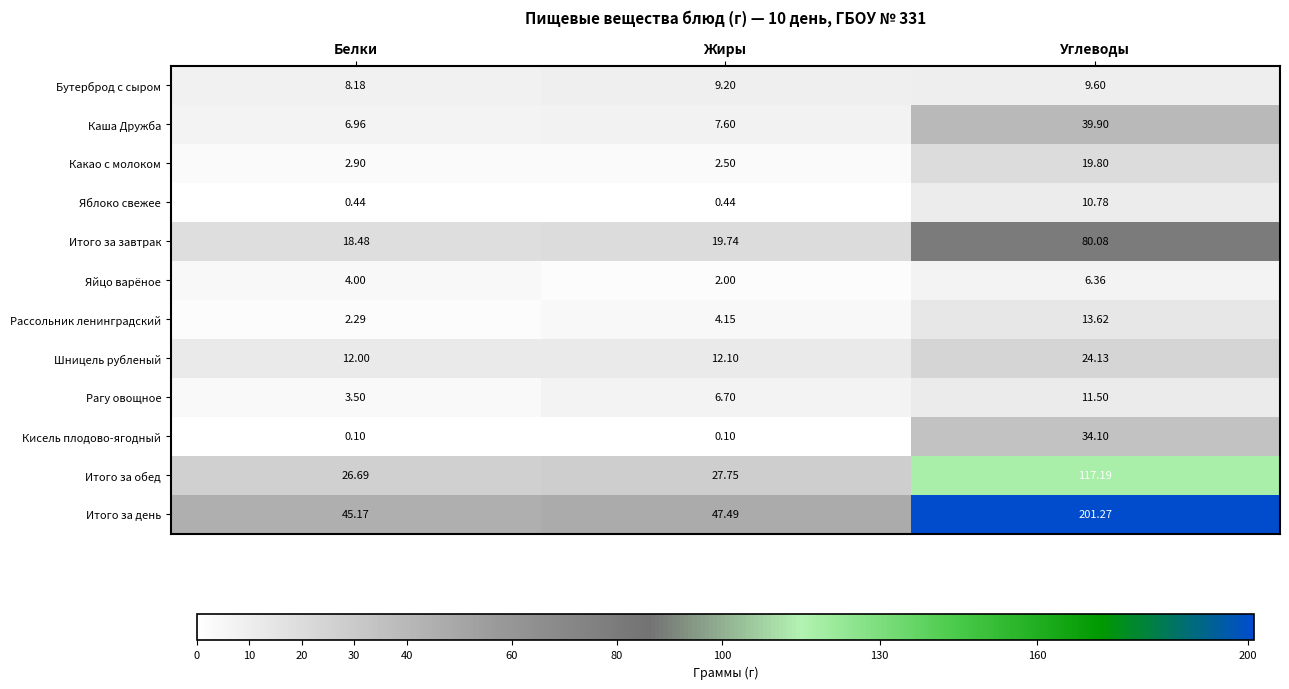

How many categories are shown in the chart?

3